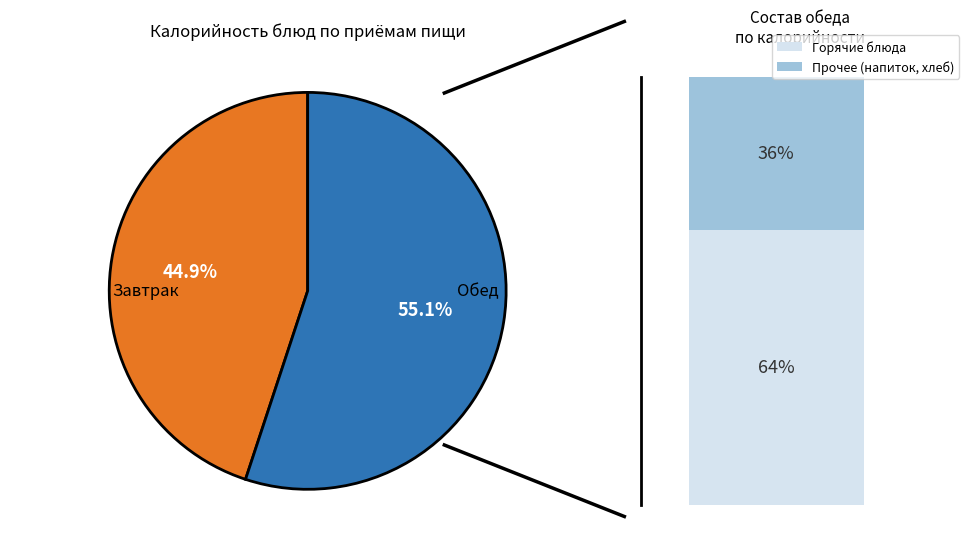

Is there any slice that represents more than half of the pie?

Yes